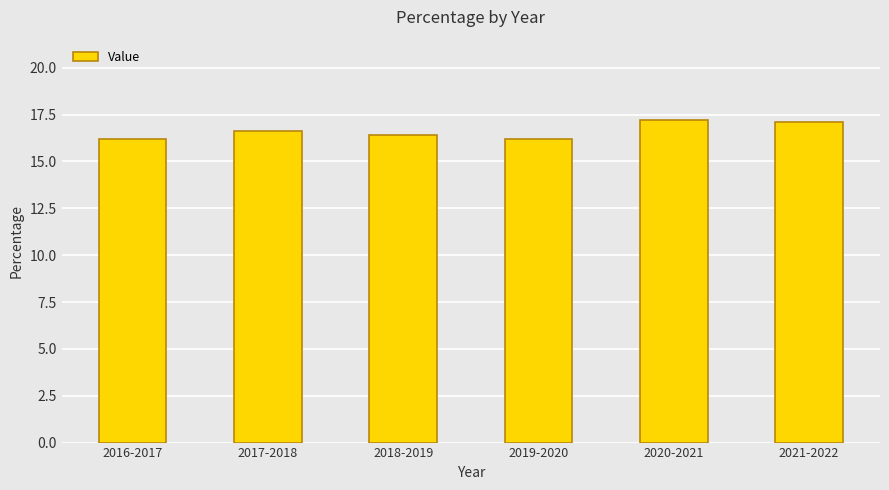

What position from the right is 2021-2022?

1